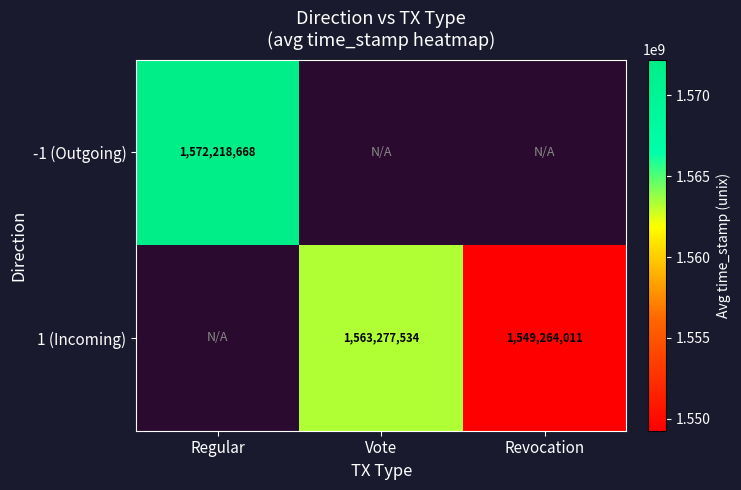

Rank the series at Revocation from lowest to highest value.

-1 (Outgoing), 1 (Incoming)